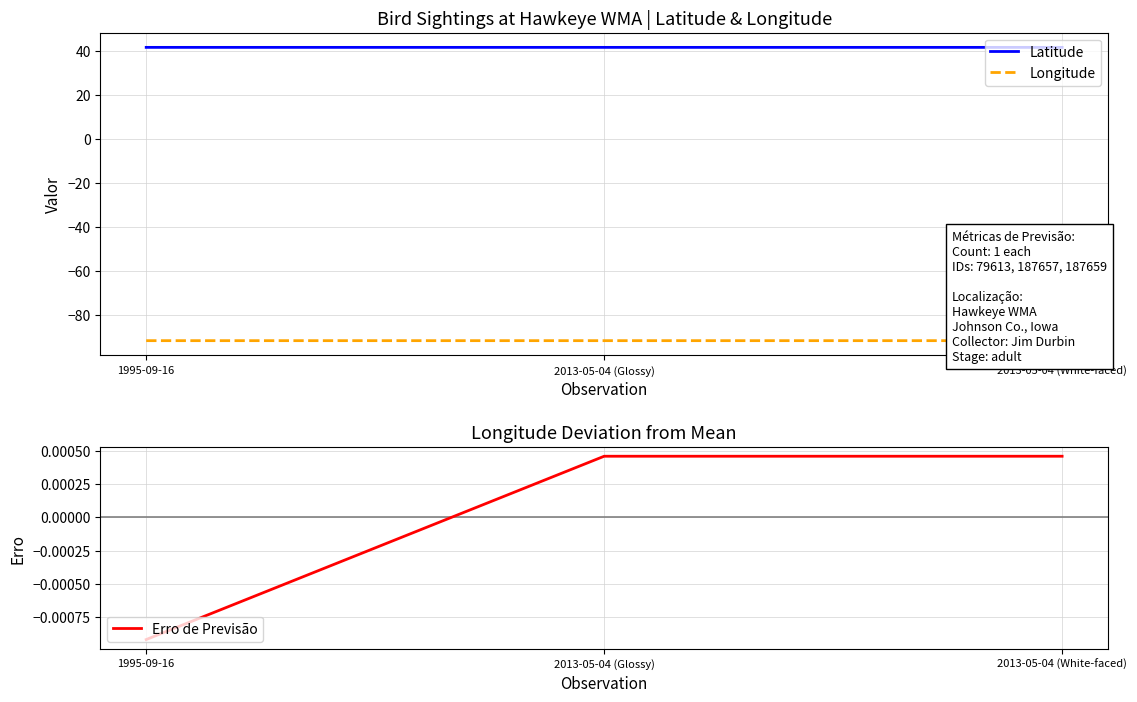

True or false: Latitude has a value of 59.5 at 2013-05-04 (White-faced).

False